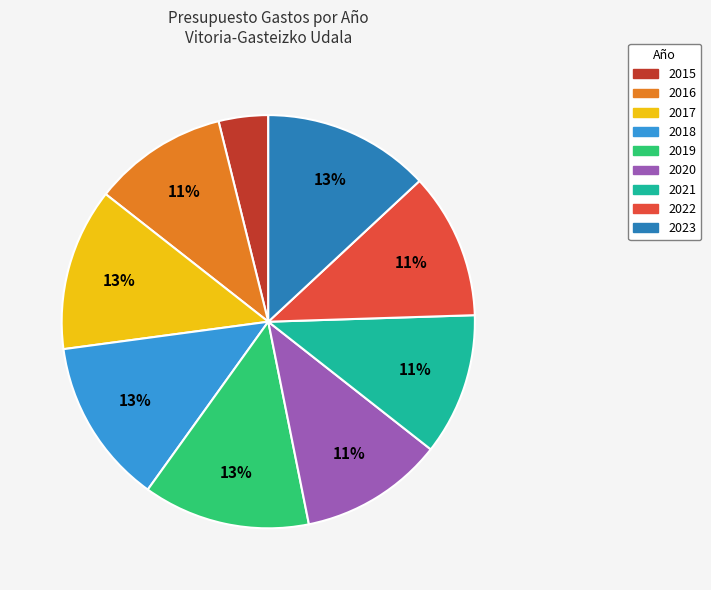

Does 2021 account for over 50% of the chart?

No